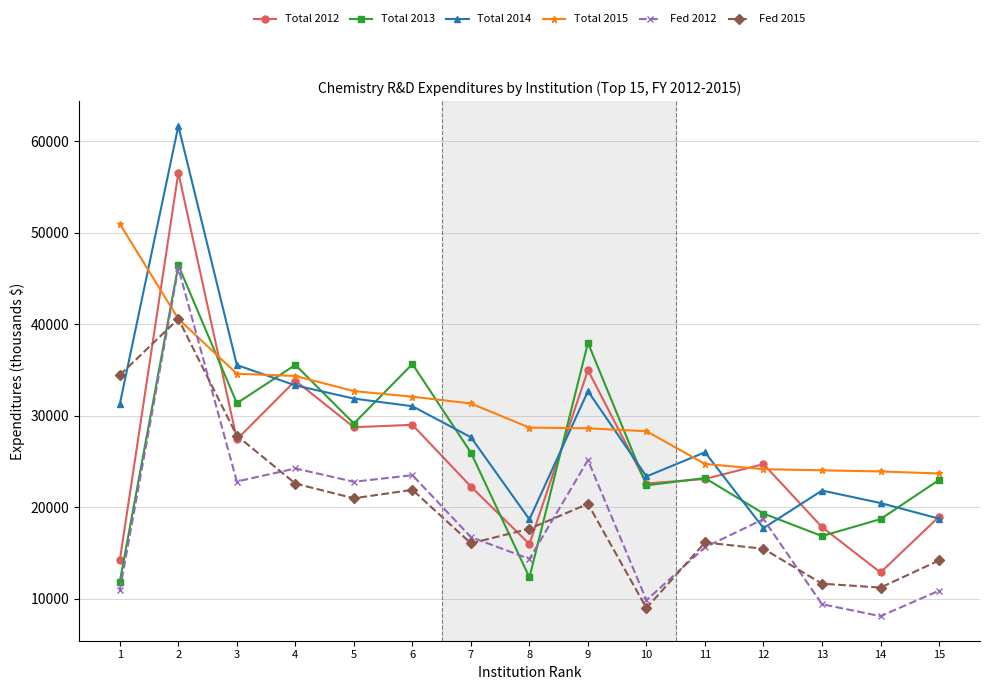

How many interior local peaks does the Fed 2015 series have?

4